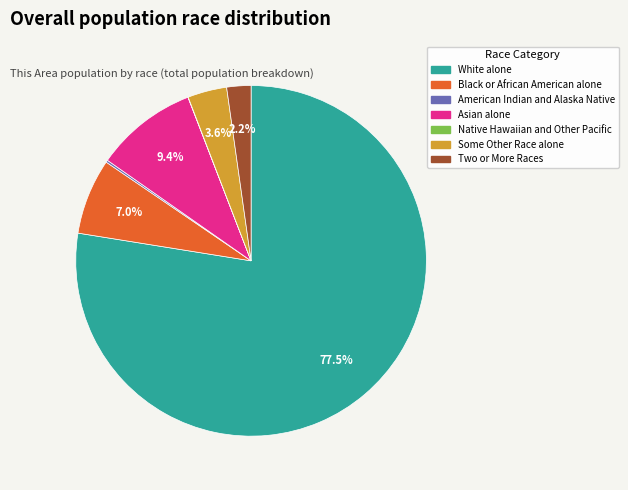

Is there a majority slice in this chart?

Yes